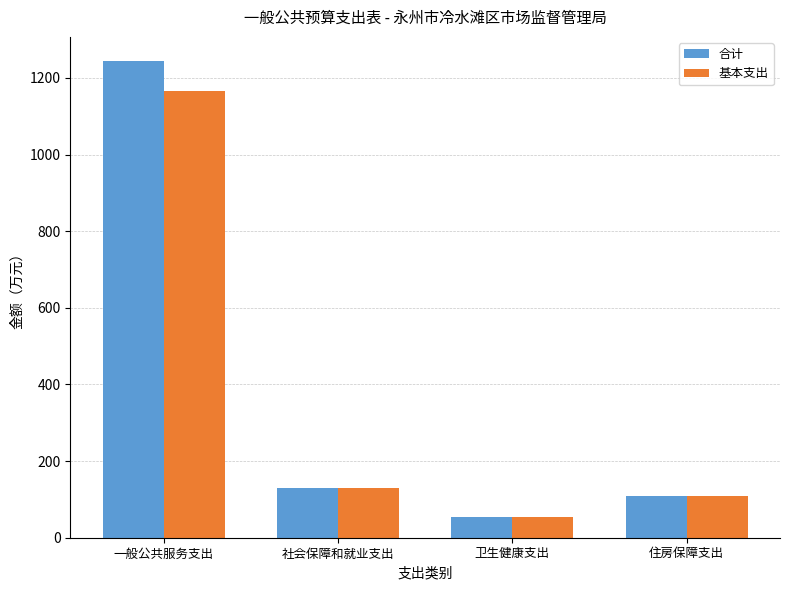

What are all the series names shown in the legend?

合计, 基本支出